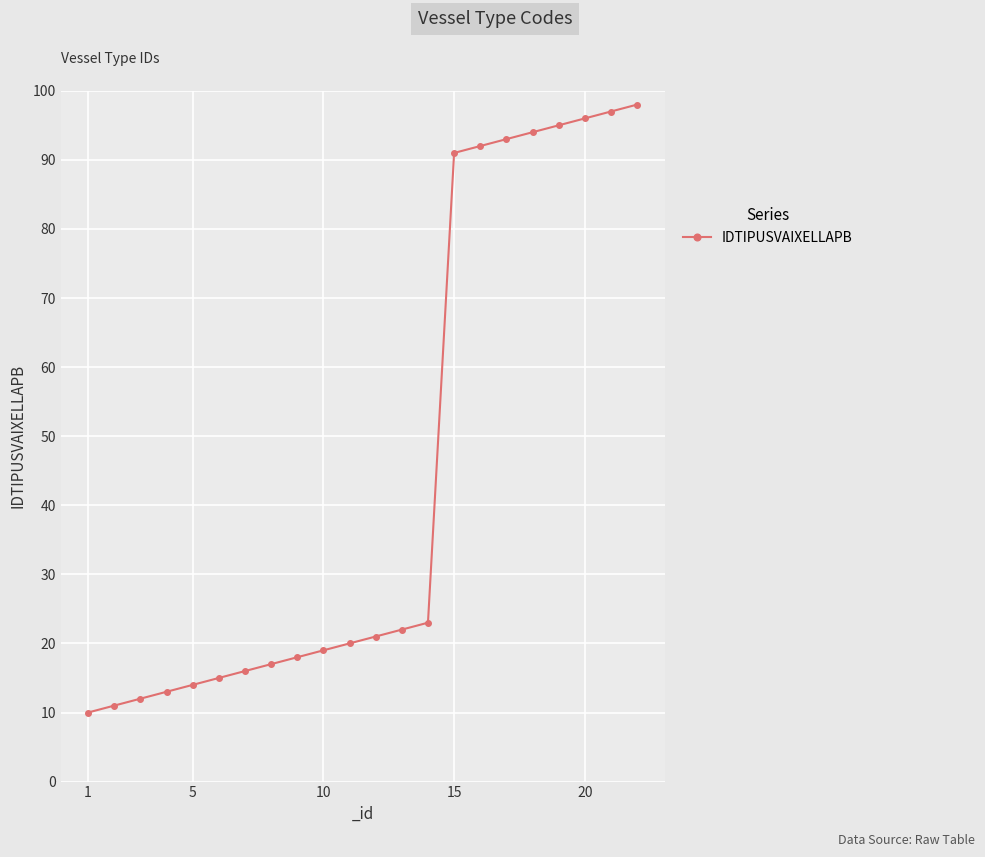

Reading left to right, what are all the values shown in this chart?

10	11	12	13	14	15	16	17	18	19	20	21	22	23	91	92	93	94	95	96	97	98